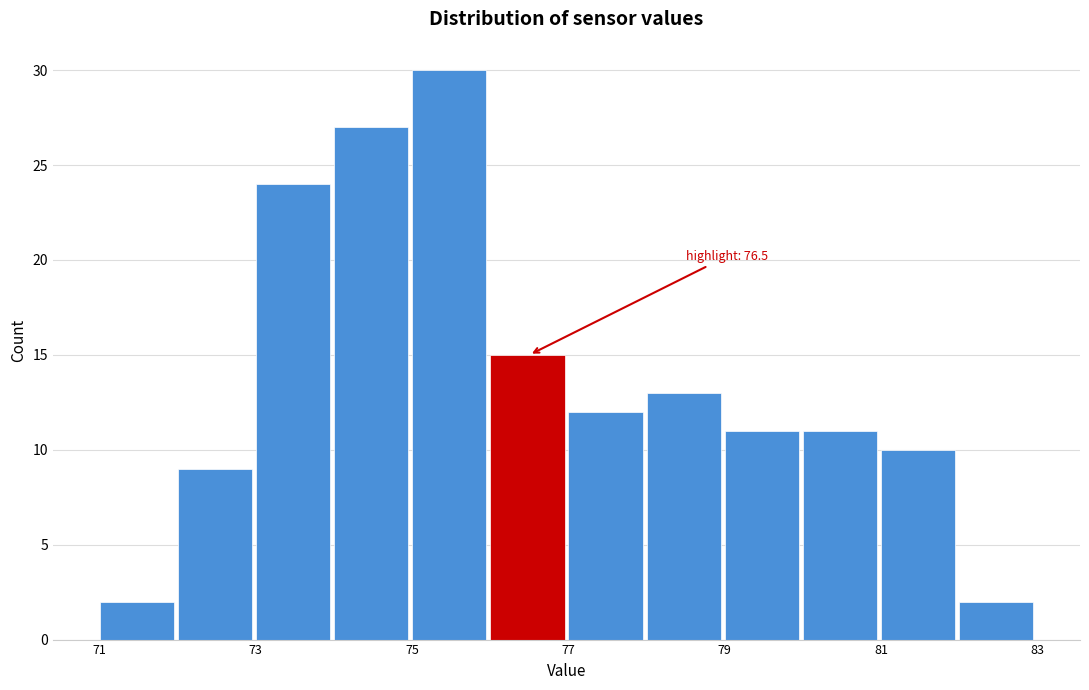

Which range on the x-axis has the tallest bar?

75 to 76